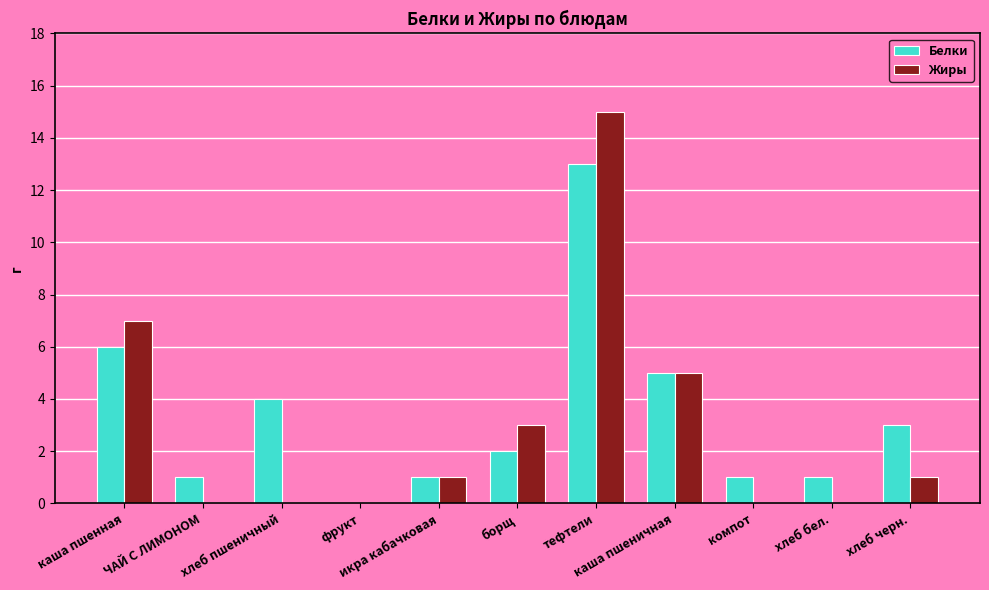

Is the value of Жиры at хлеб черн. greater than the value of Белки at каша пшеничная?

No